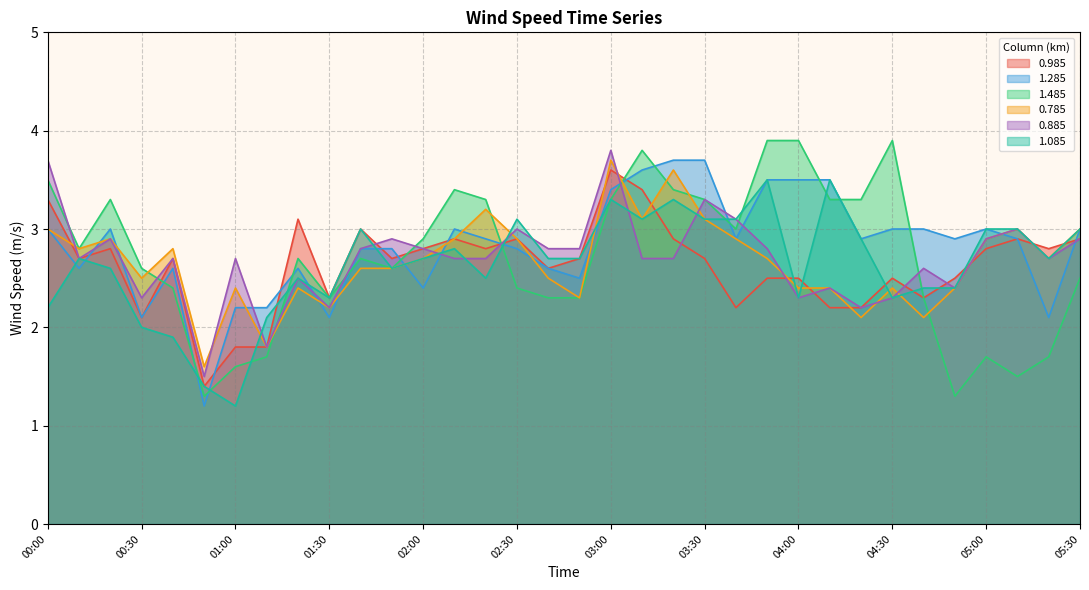

What is the smallest value displayed?

1.2